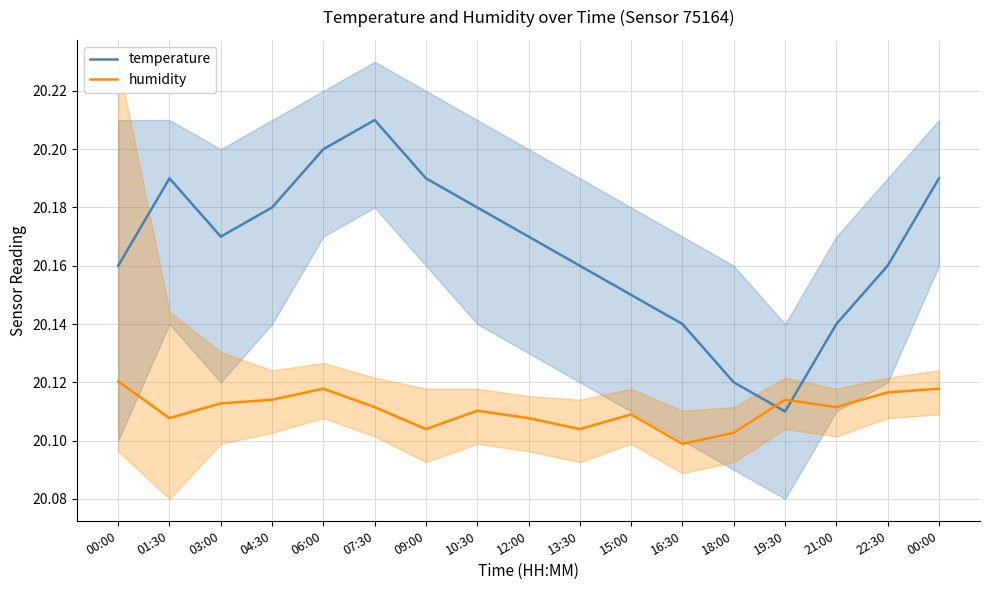

Is it true that humidity equals 20.1 at 16:30?

True